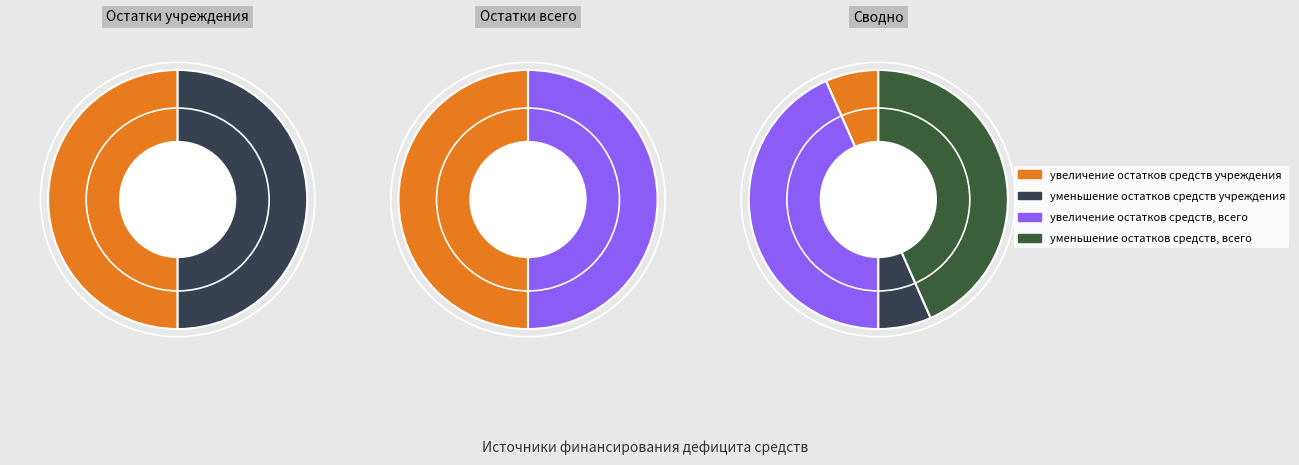

To the nearest percent, what percentage of the pie is уменьшение остатков средств, всего?

43%